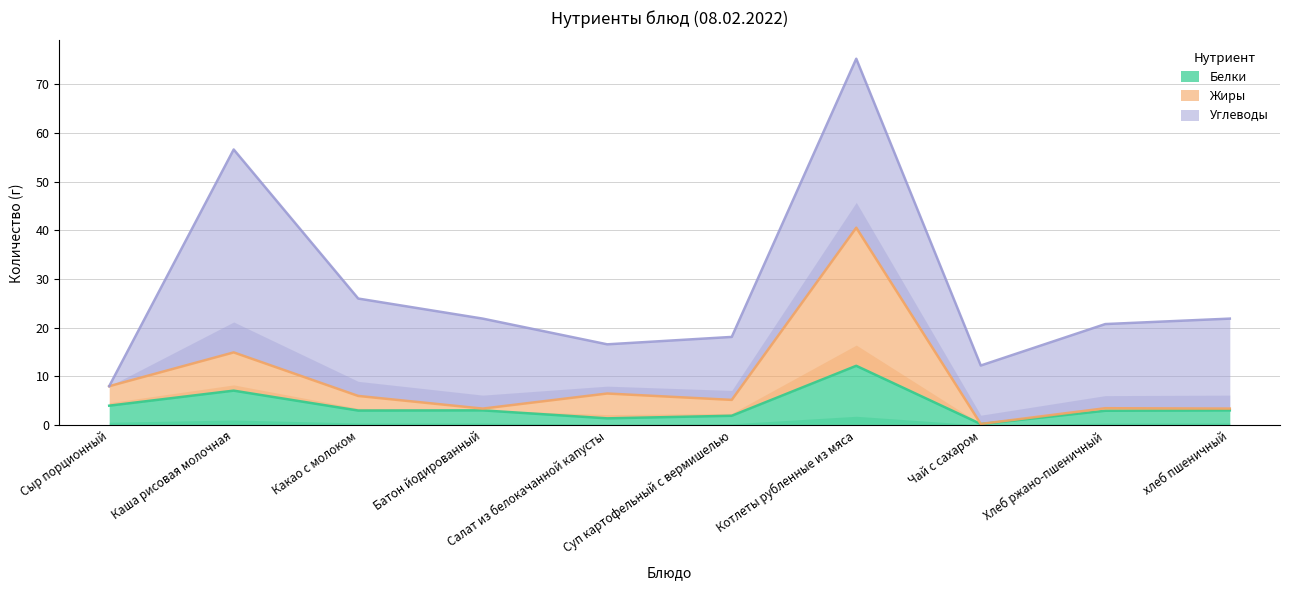

At which category does the chart reach its minimum across all series?

Чай с сахаром